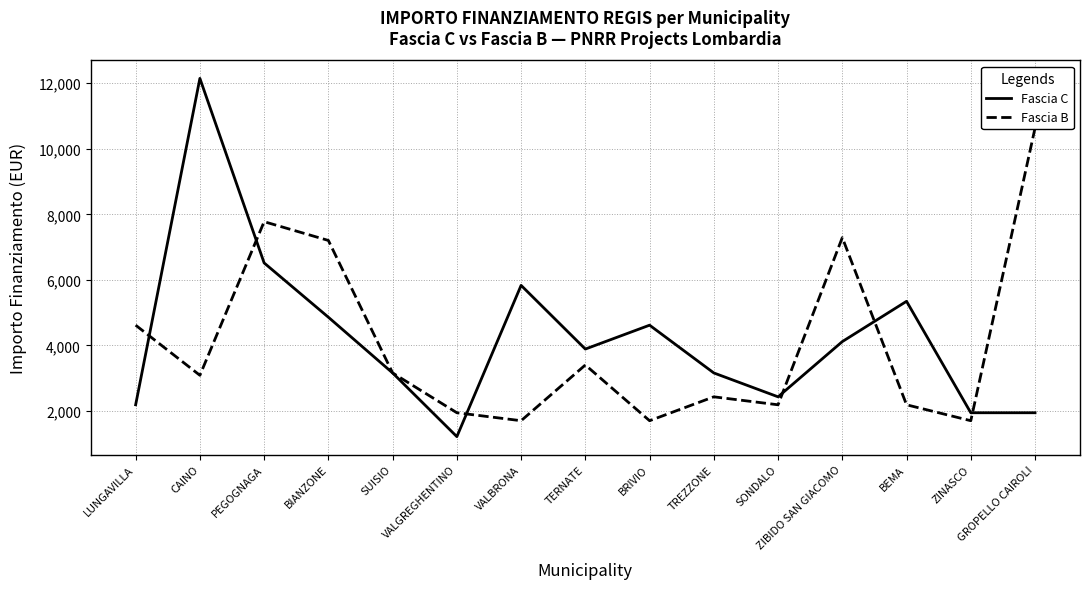

The Fascia C series shows 636 at GROPELLO CAIROLI. True or false?

False